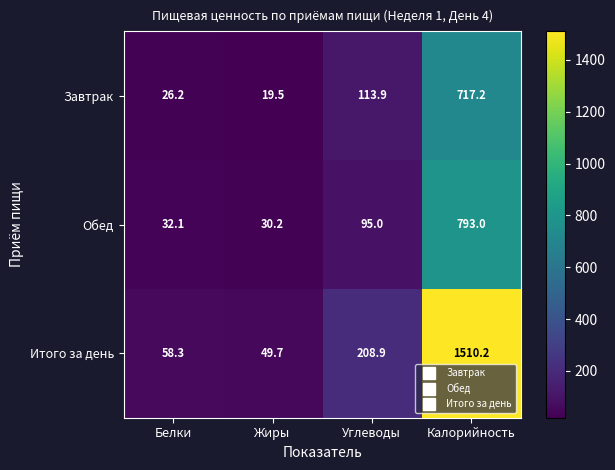

Reading right to left, what are all the values shown in this chart?

Завтрак: Калорийность=717.2	Углеводы=113.9	Жиры=19.5	Белки=26.2
Обед: Калорийность=793.0	Углеводы=95.0	Жиры=30.2	Белки=32.1
Итого за день: Калорийность=1510.2	Углеводы=208.9	Жиры=49.7	Белки=58.3